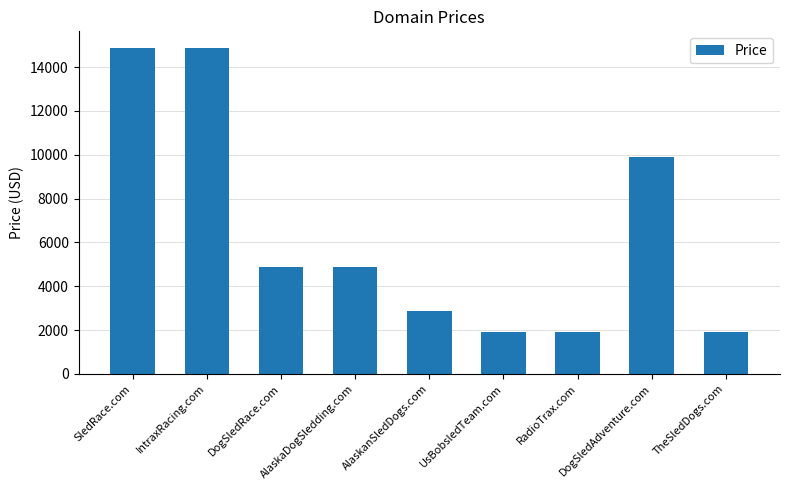

Read the value at UsBobsledTeam.com.

1888